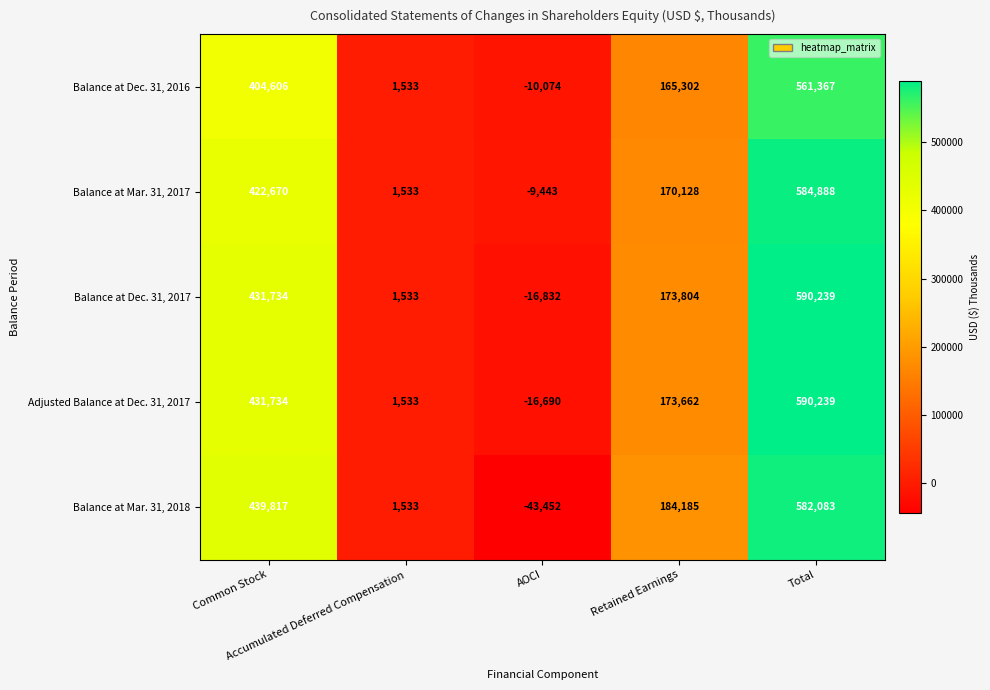

What is the difference between the second highest and minimum values in the Balance at Dec. 31, 2017 series?

448566